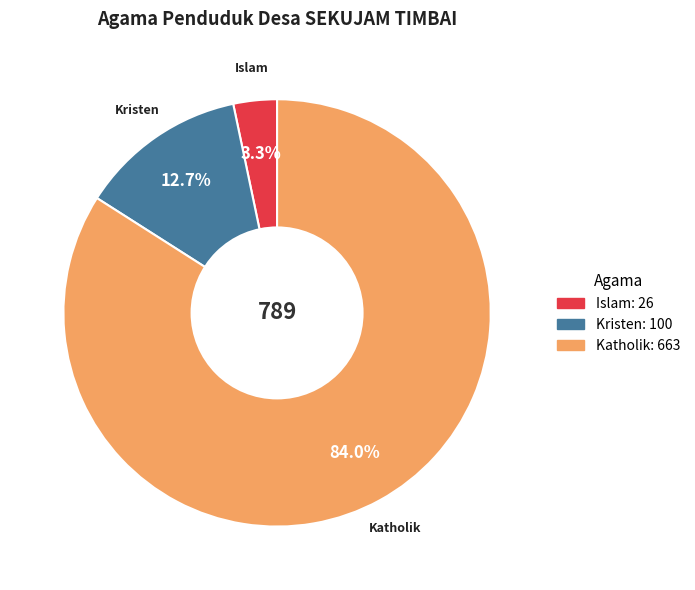

Is there a majority slice in this chart?

Yes